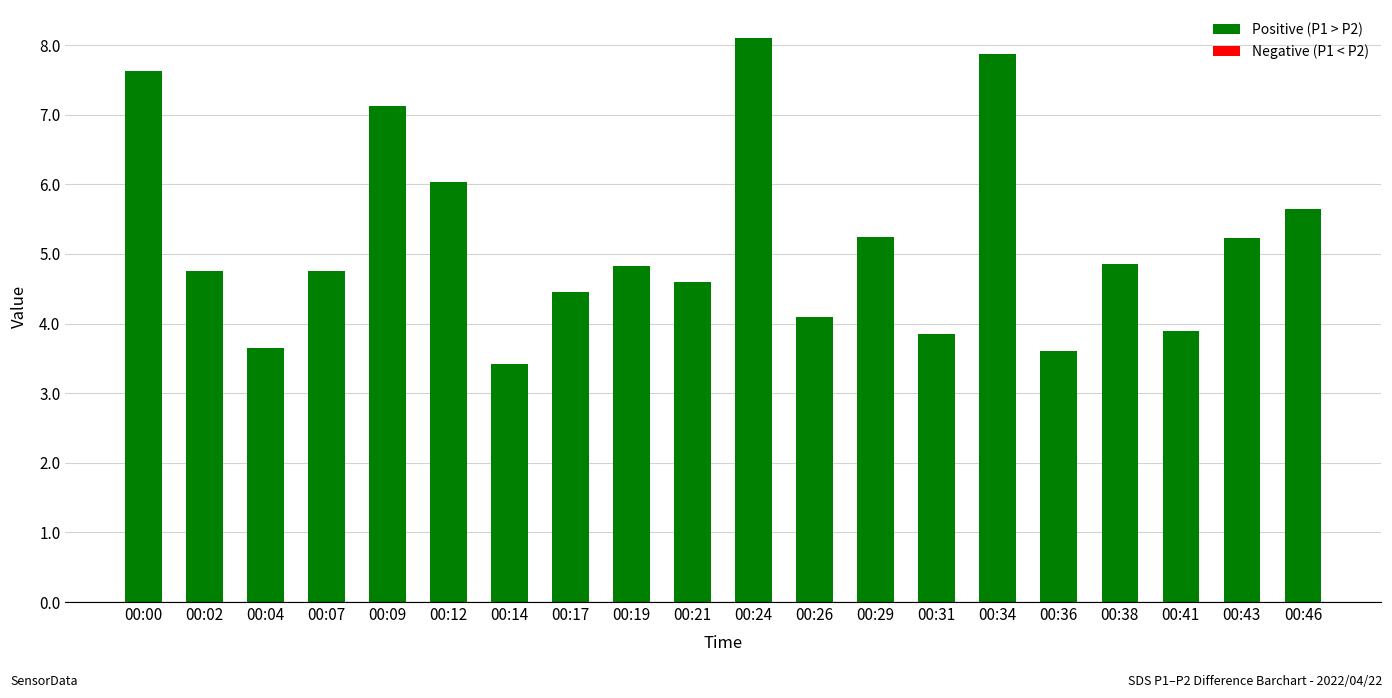

What is the average value?

5.2